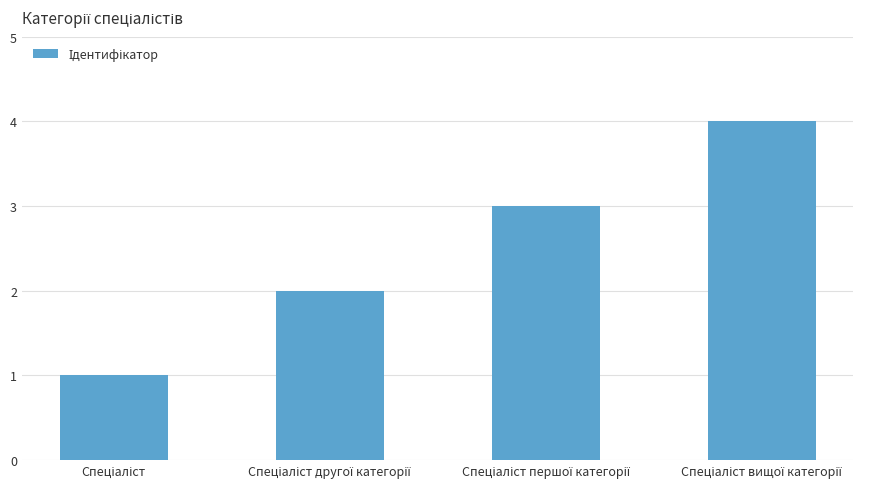

What is the difference between the maximum and minimum values?

3